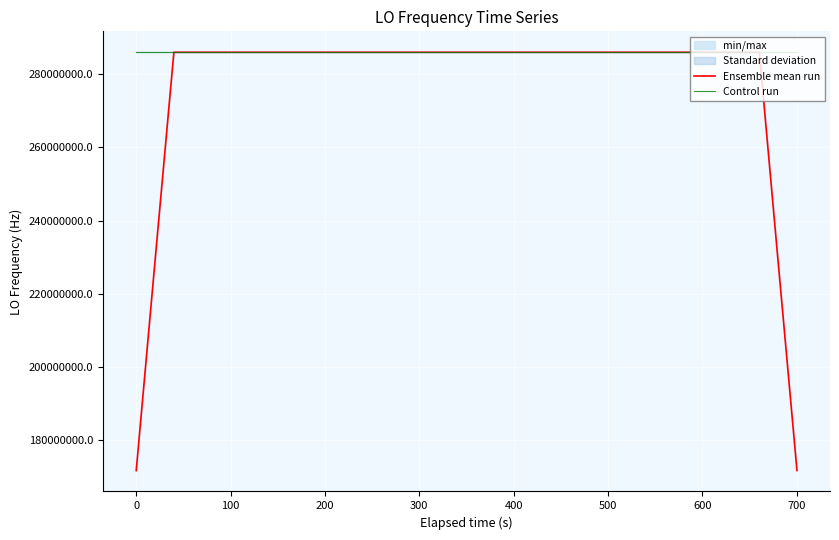

What is the maximum value for Control run?

286047004.4